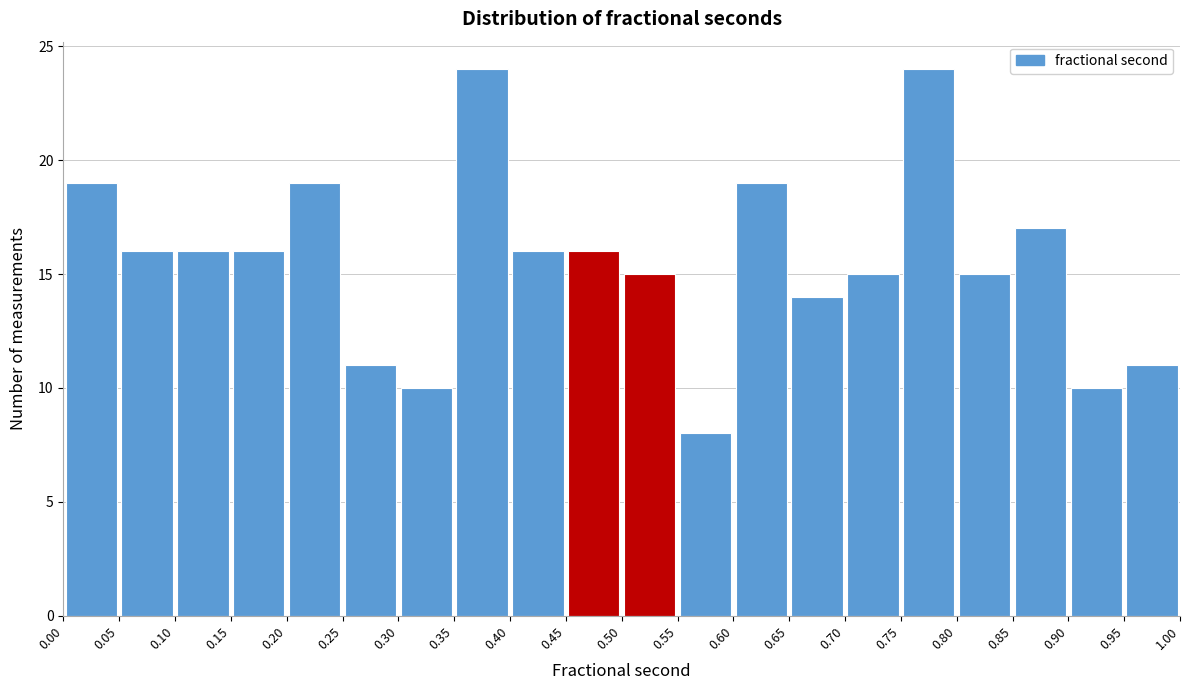

Reading left to right, transcribe this chart: for each bar, give the range it covers on the x-axis and its height. The values are not printed on the chart, so give them approximately, as read against the axis.

0.00 to 0.05: 19
0.05 to 0.10: 16
0.10 to 0.15: 16
0.15 to 0.20: 16
0.20 to 0.25: 19
0.25 to 0.30: 11
0.30 to 0.35: 10
0.35 to 0.40: 24
0.40 to 0.45: 16
0.45 to 0.50: 16
0.50 to 0.55: 15
0.55 to 0.60: 8
0.60 to 0.65: 19
0.65 to 0.70: 14
0.70 to 0.75: 15
0.75 to 0.80: 24
0.80 to 0.85: 15
0.85 to 0.90: 17
0.90 to 0.95: 10
0.95 to 1.00: 11